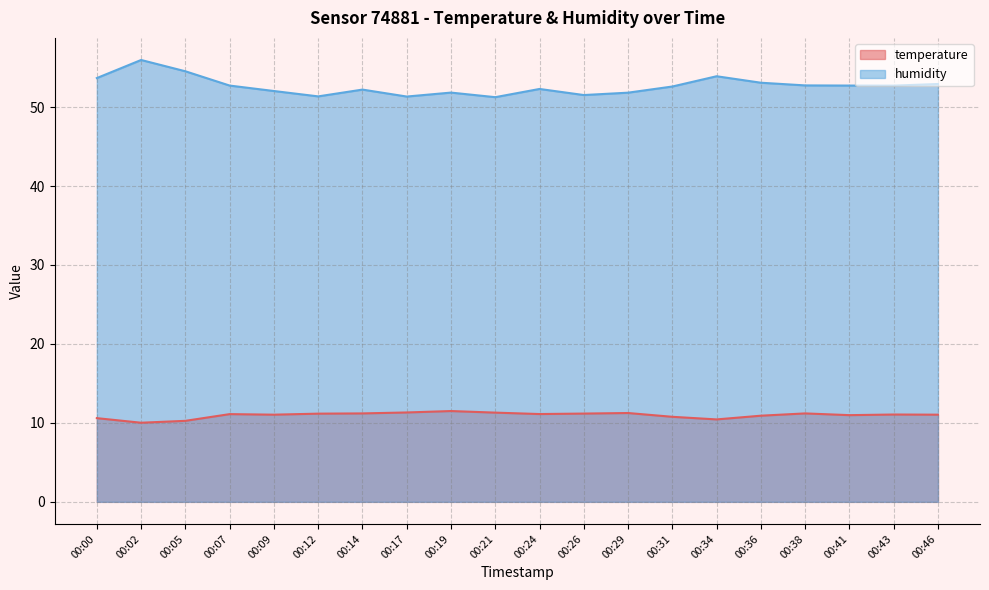

How many data points in temperature are above 11?

13